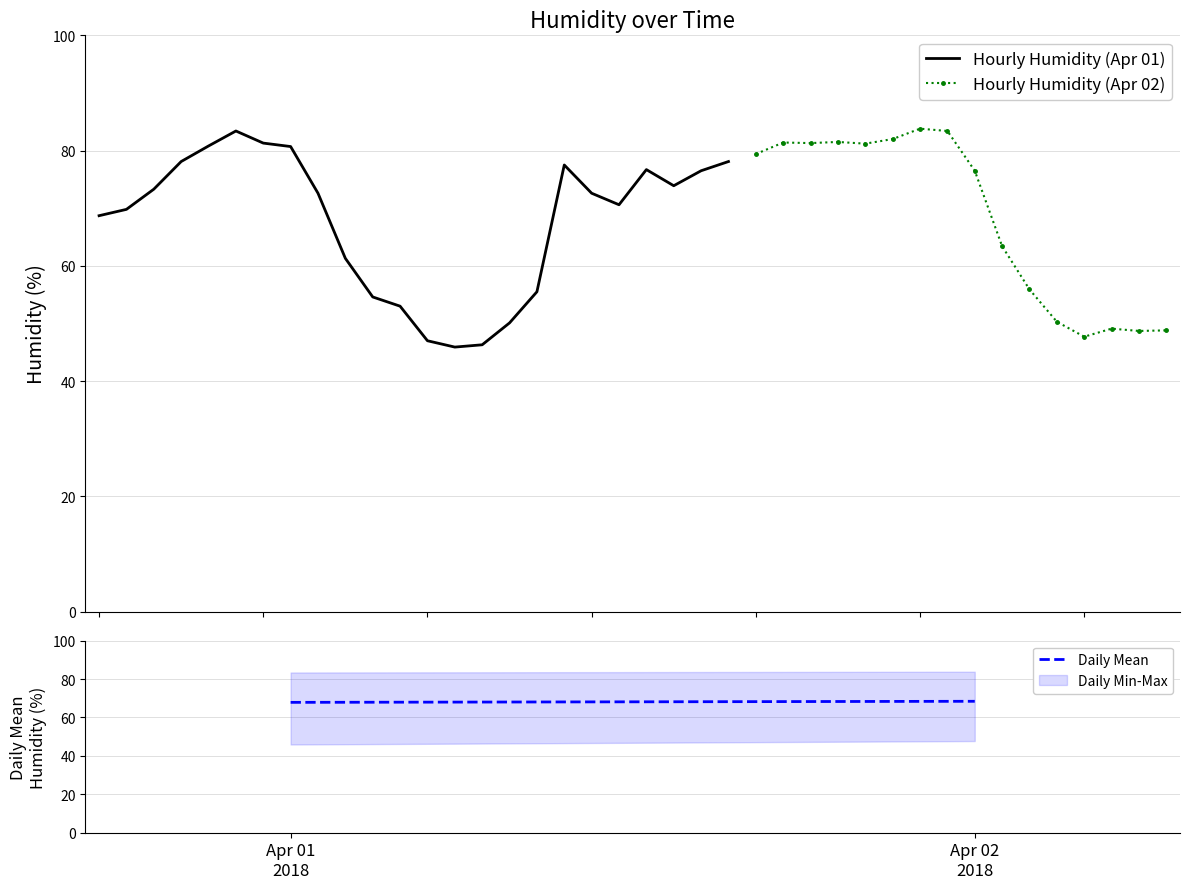

What is the lowest value of the Hourly Humidity (Apr 01) series?

45.9